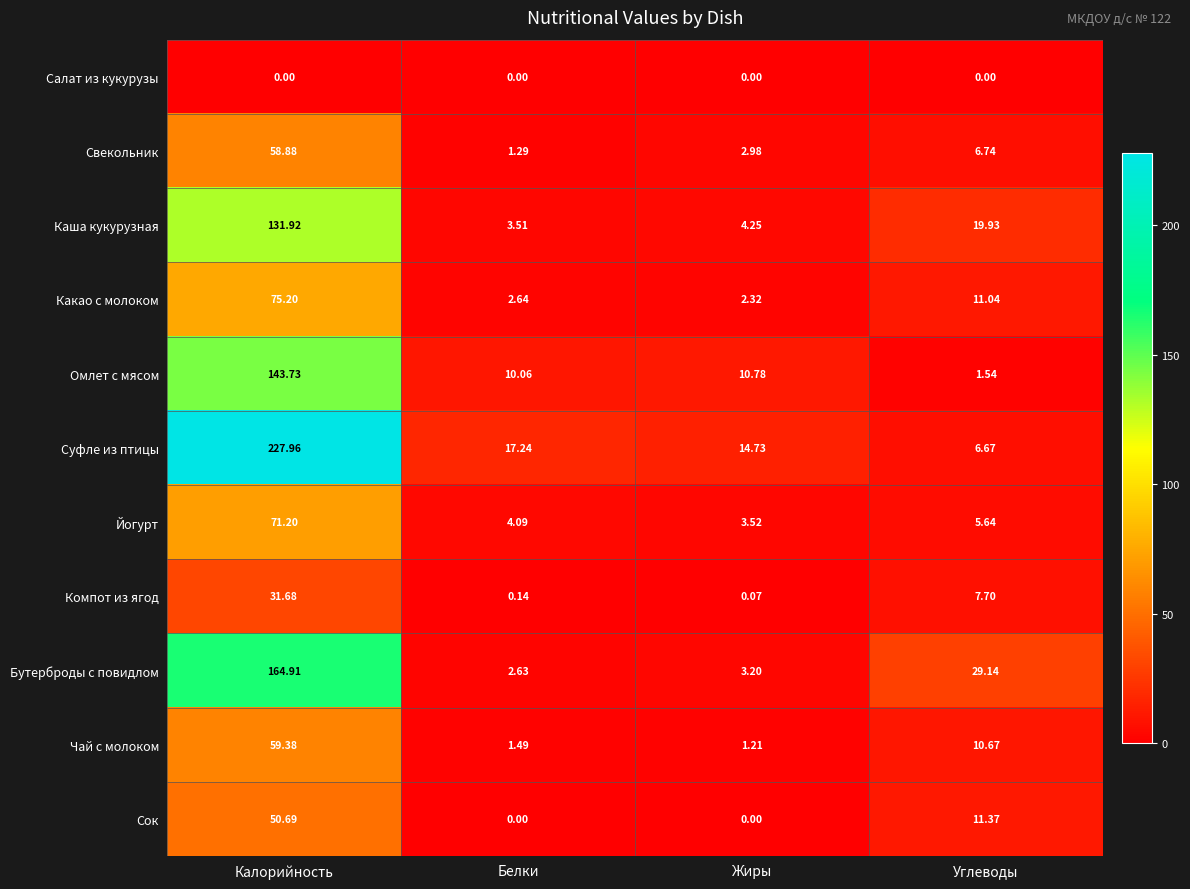

Which series has the widest spread of values?

Суфле из птицы